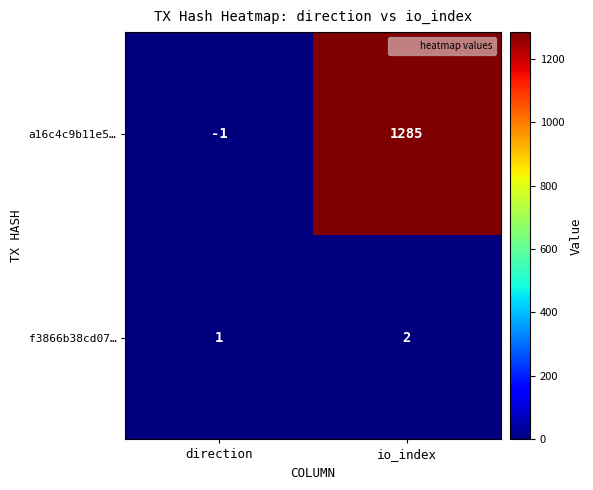

What is the difference between the a16c4c9b11e5… values at io_index and direction?

1286